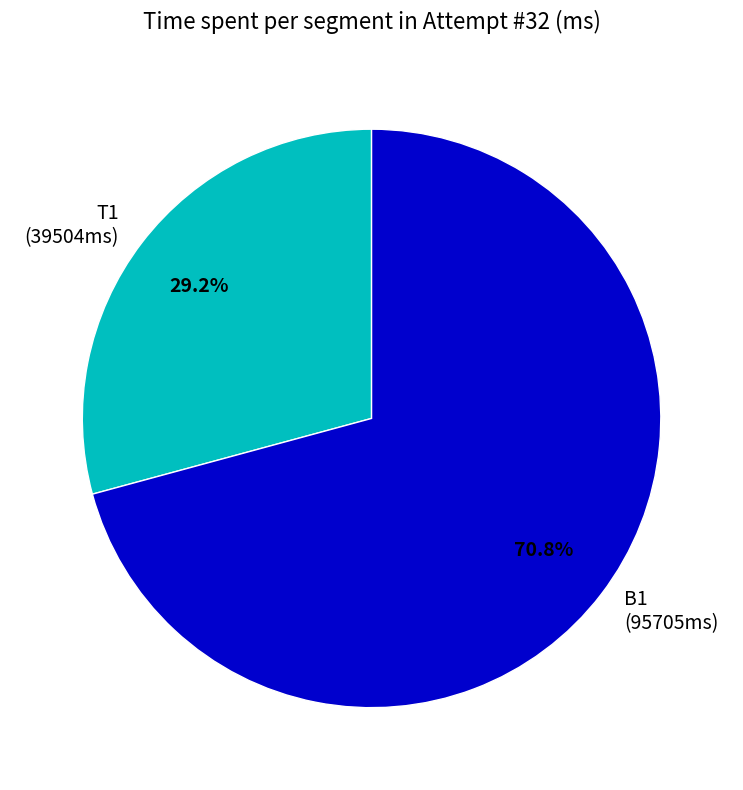

True or false: T1 accounts for 29% of the total.

True